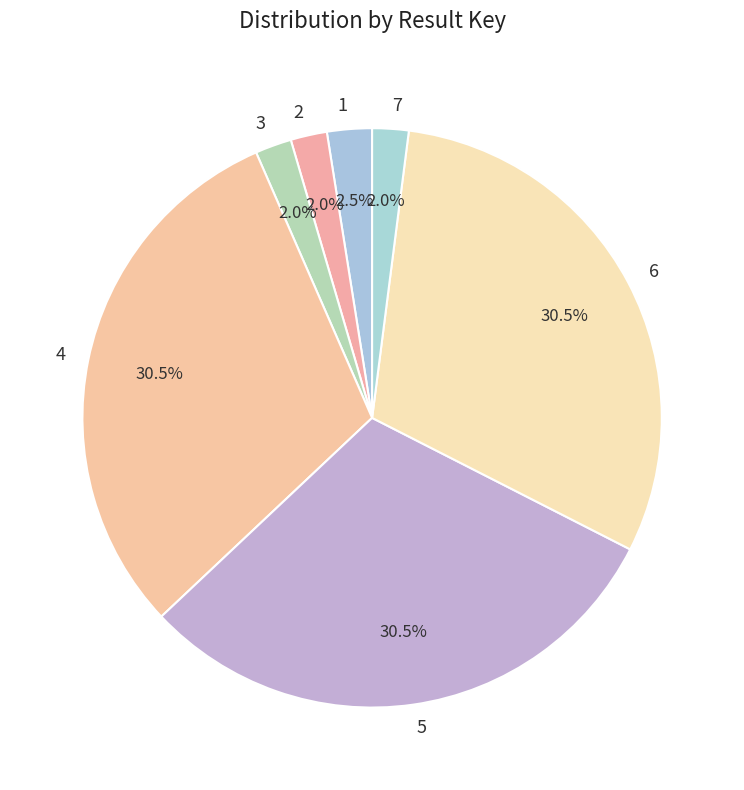

What is the ratio of the value at 5 to the value at 1?

12.2